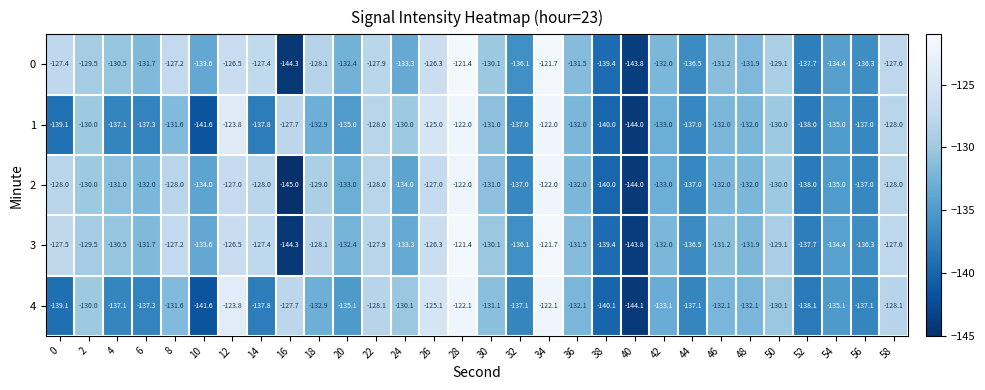

What is the average value of the 1 series?

-132.9